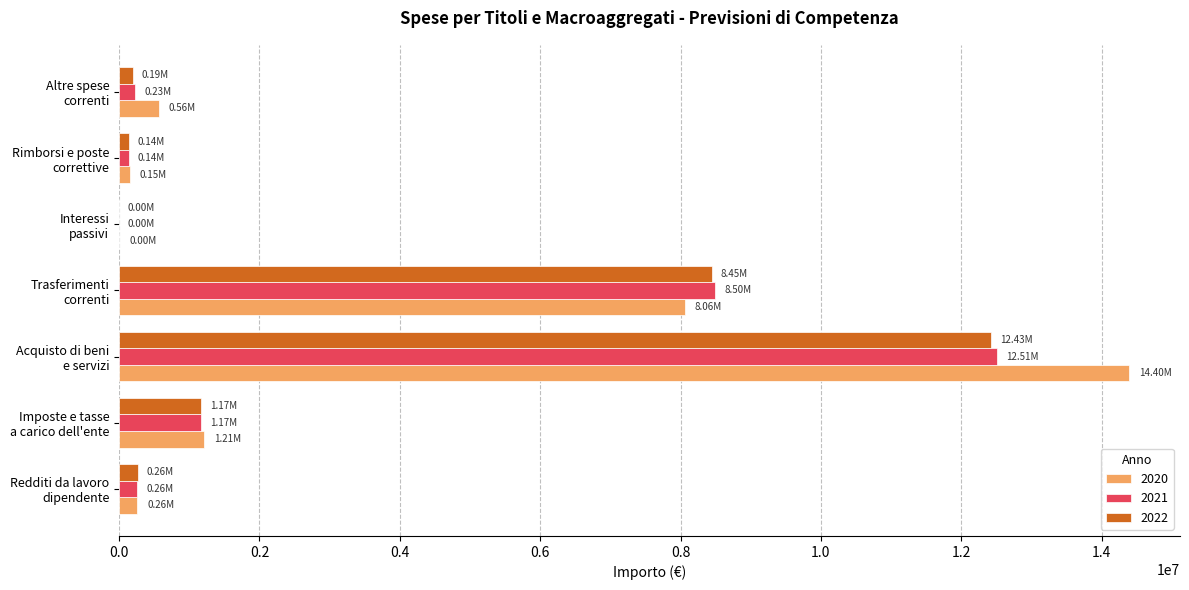

What is the sum of all 2021 values?

22813274.0